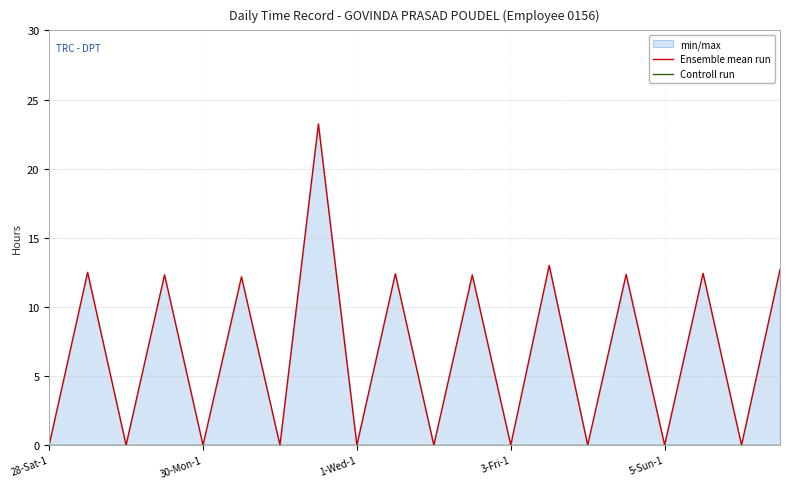

Is the value of Ensemble mean run at 5 greater than the value of Controll run at 14?

Yes